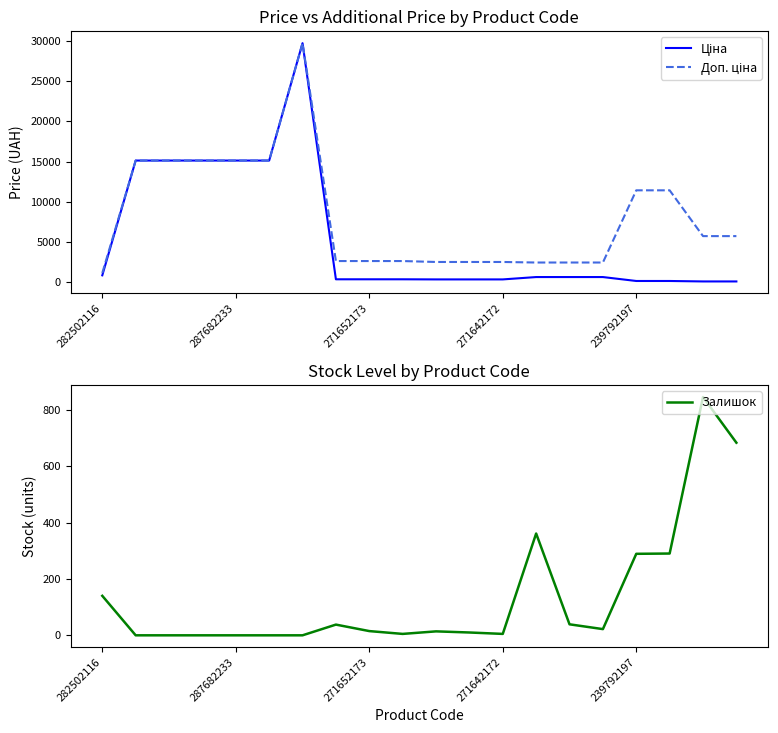

Is it true that Залишок equals 182 at 282502116?

False